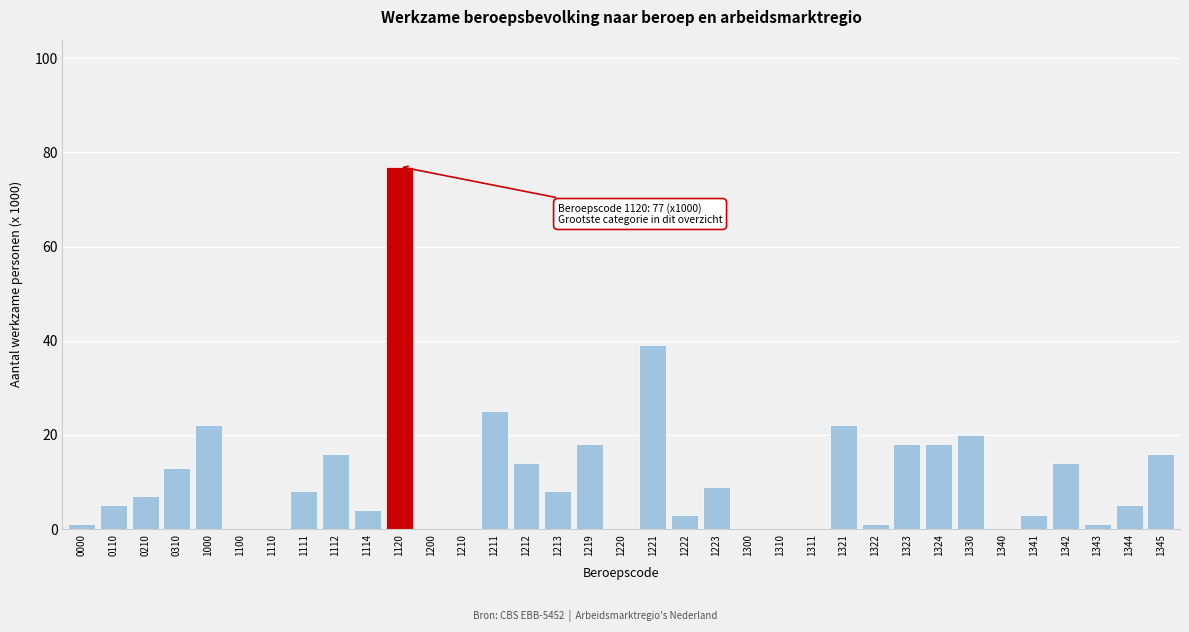

What is the sum of all values?

387